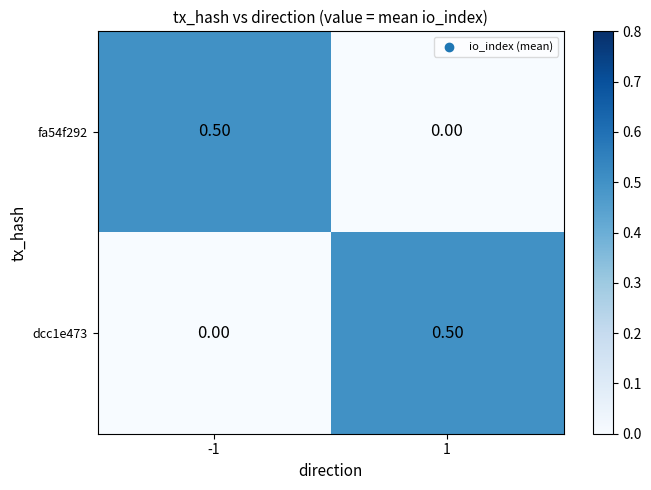

What is the spread (max minus min) of values at 1?

0.5